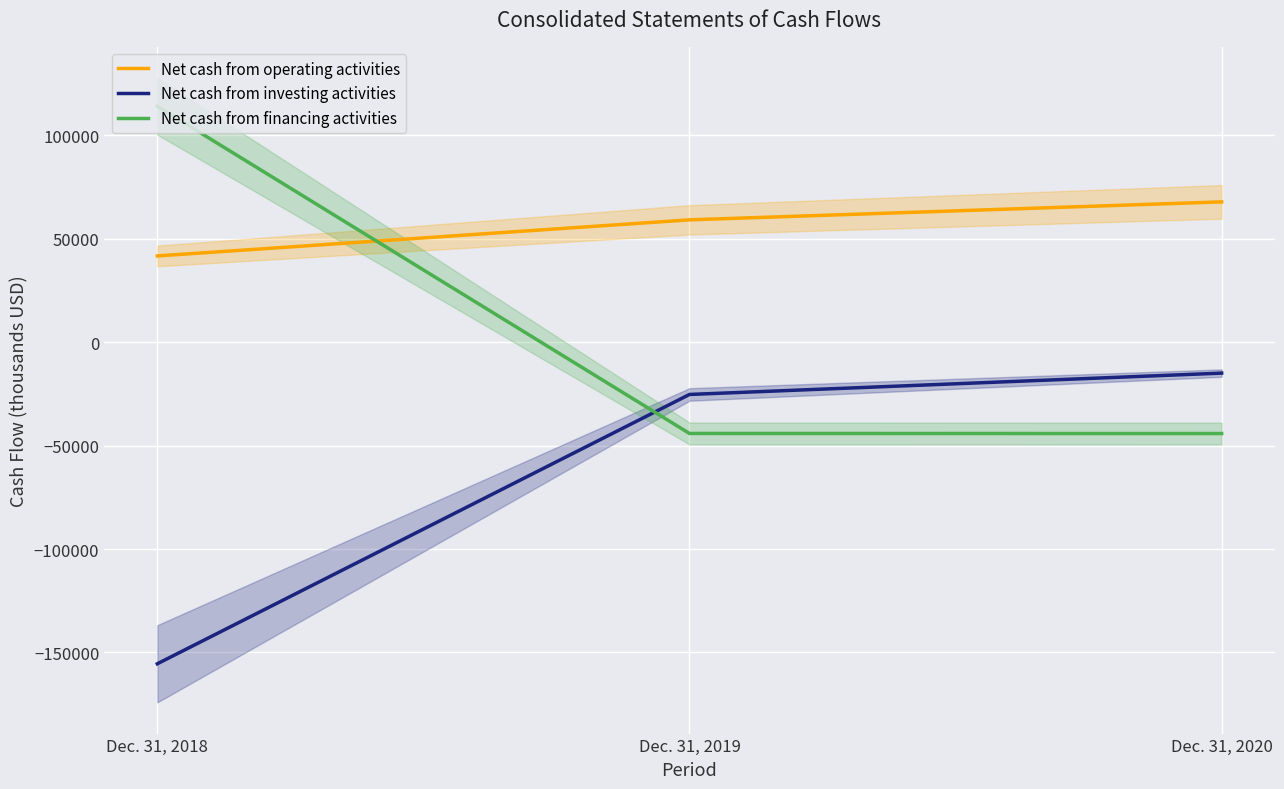

Where is Net cash from financing activities nearest to the value 34900?

Dec. 31, 2019